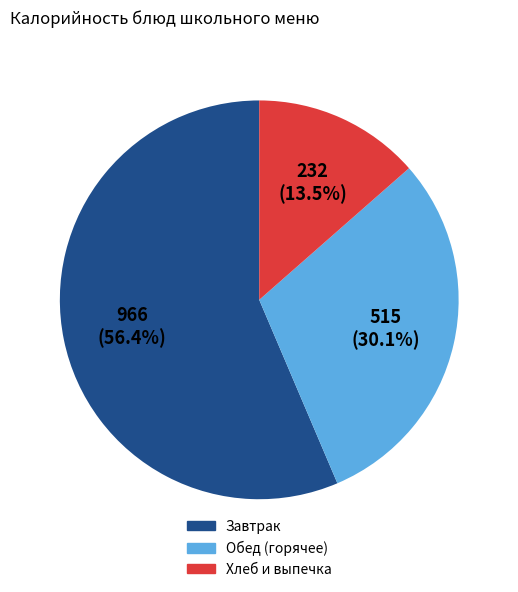

Does any single category account for the majority?

Yes